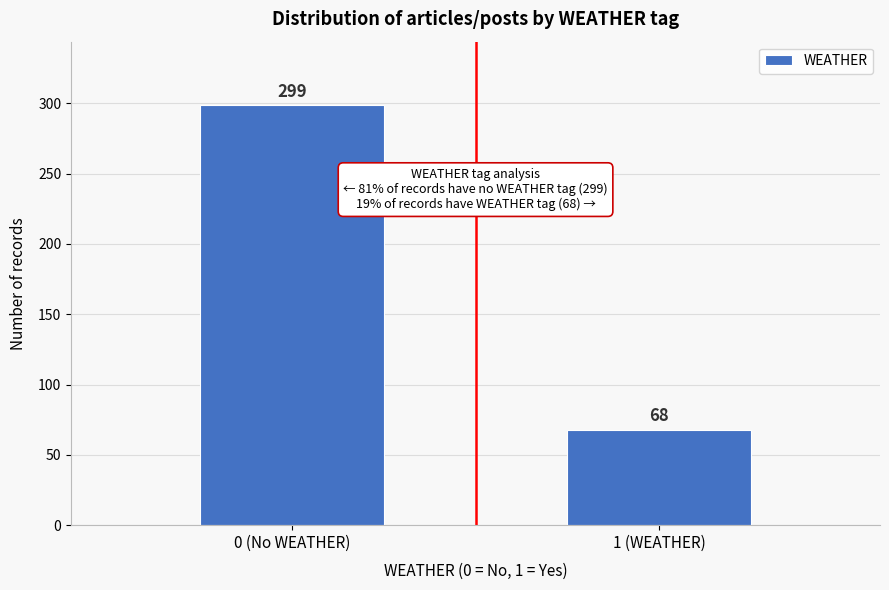

Reading left to right, list all the values displayed in this chart.

299	68